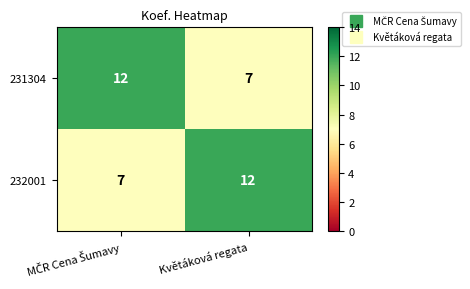

What is the highest value of the 231304 series?

12